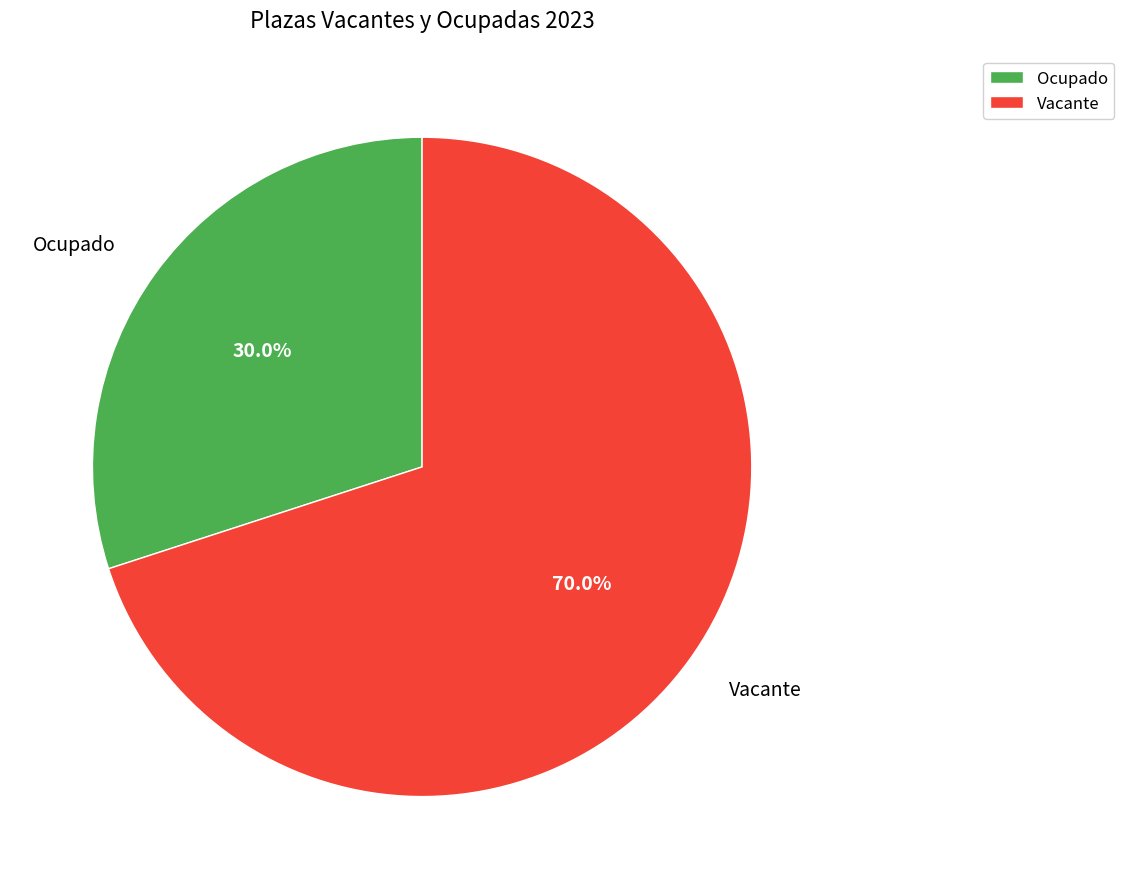

To the nearest percent, what portion does Vacante represent?

70%